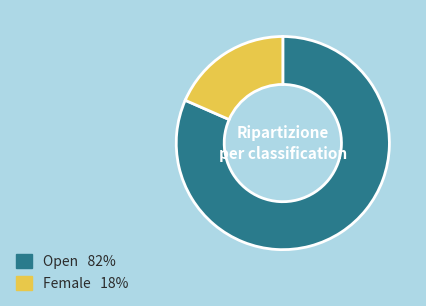

Combined, do Open and Female account for over 50%?

Yes